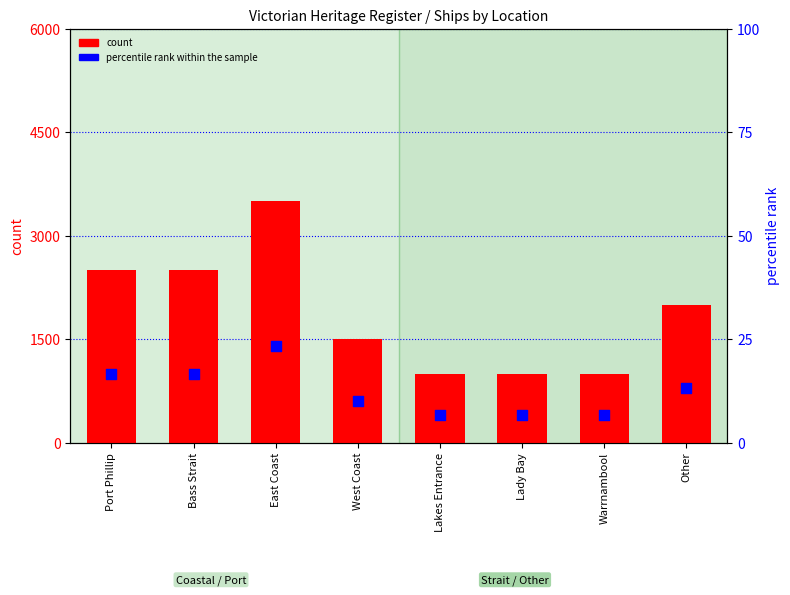

At how many categories does at least one series exceed 2526?

1